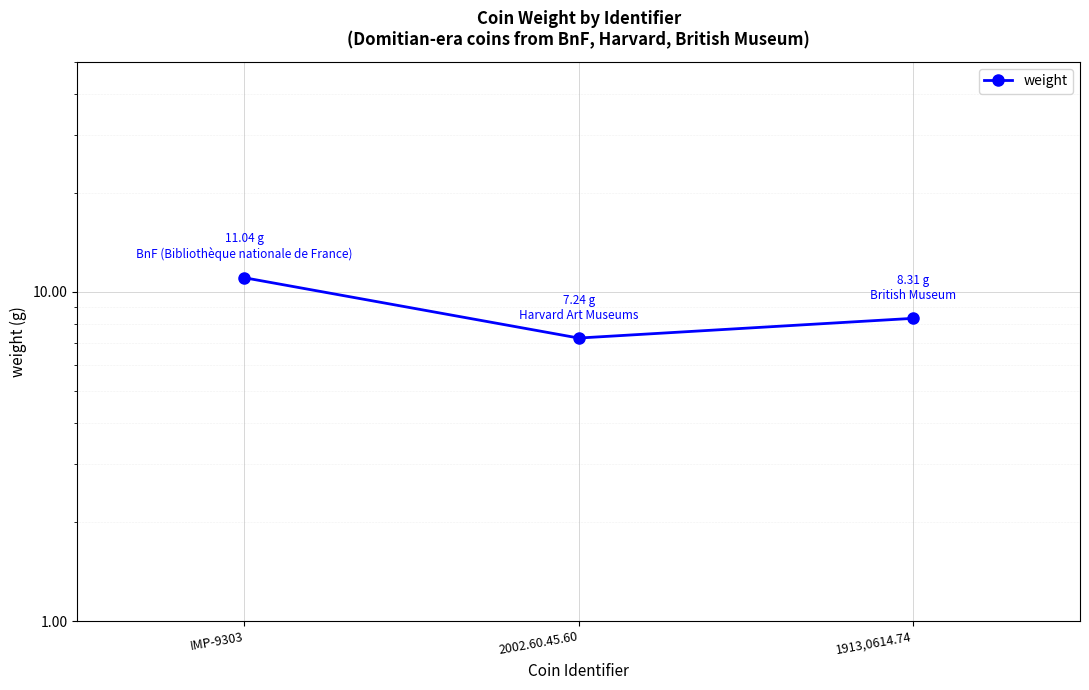

Reading right to left, list all the values displayed in this chart.

1913,0614.74=8.3	2002.60.45.60=7.2	IMP-9303=11.0